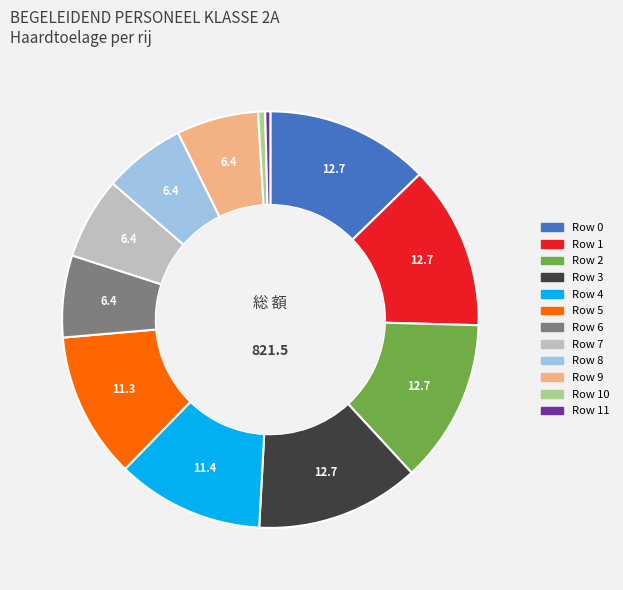

Is there a majority slice in this chart?

No